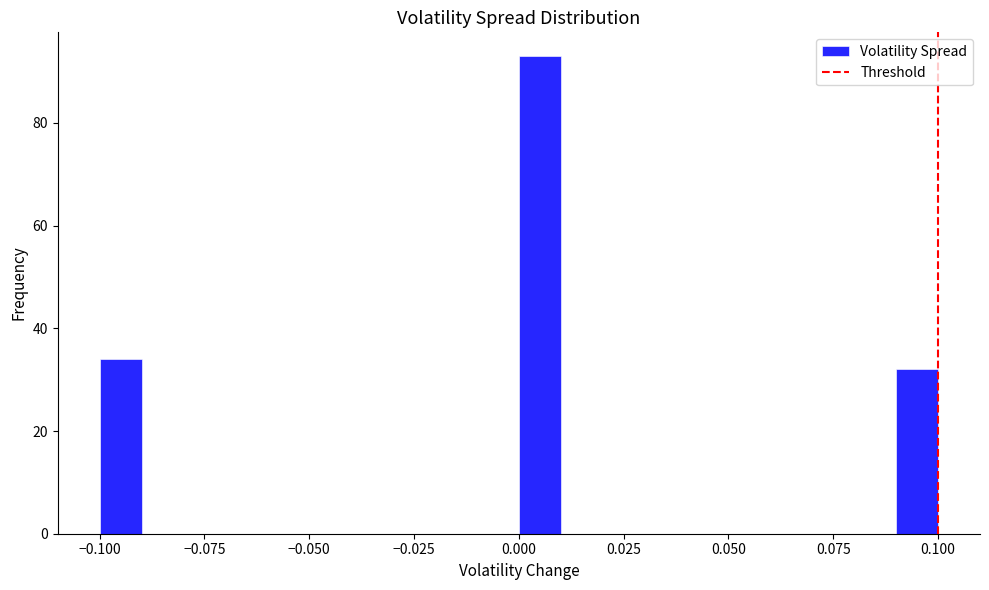

Around what value on the x-axis is the tallest bar? Give the approximate position of its centre, as read against the axis.

0.005